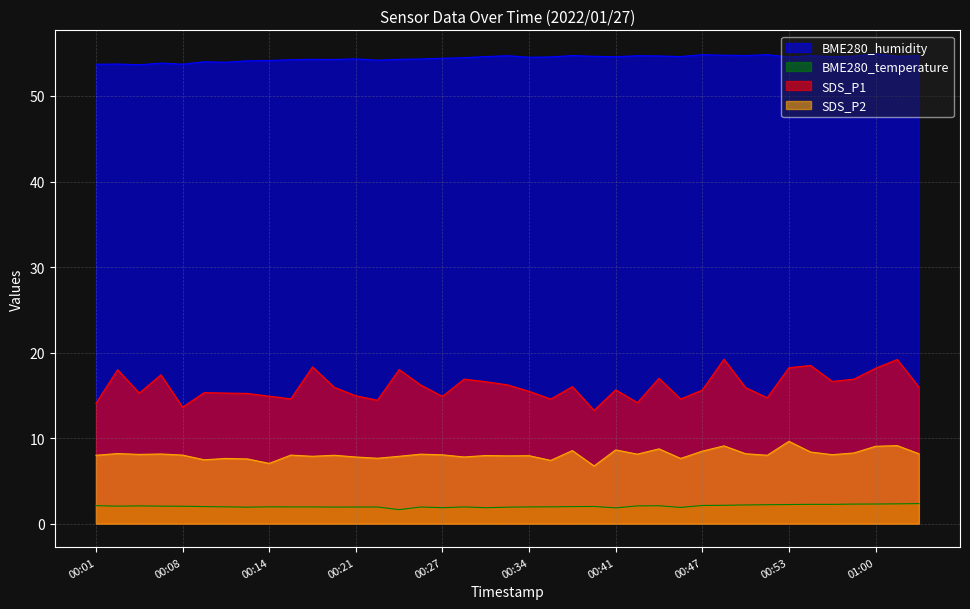

At how many categories does at least one series exceed 10?

39